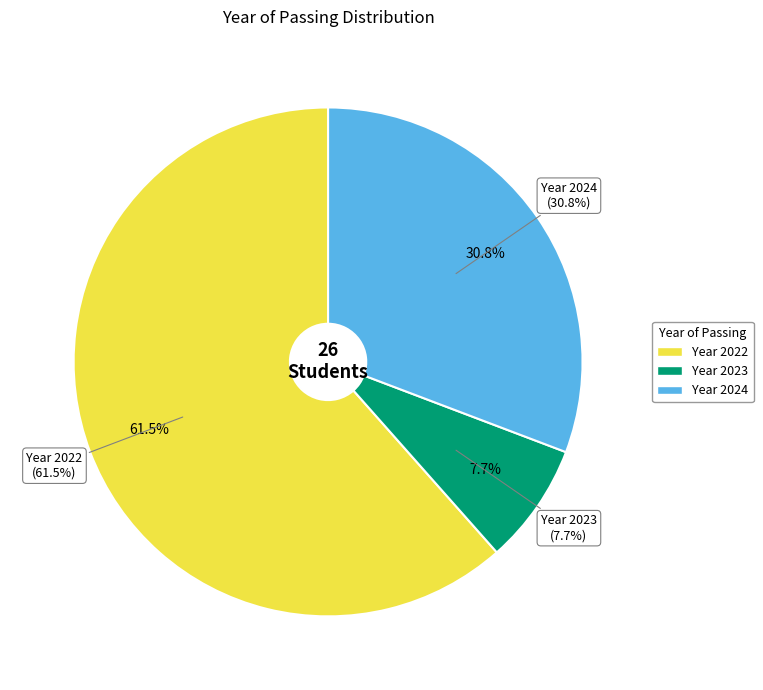

To the nearest percent, what percentage of the pie is 2022?

62%